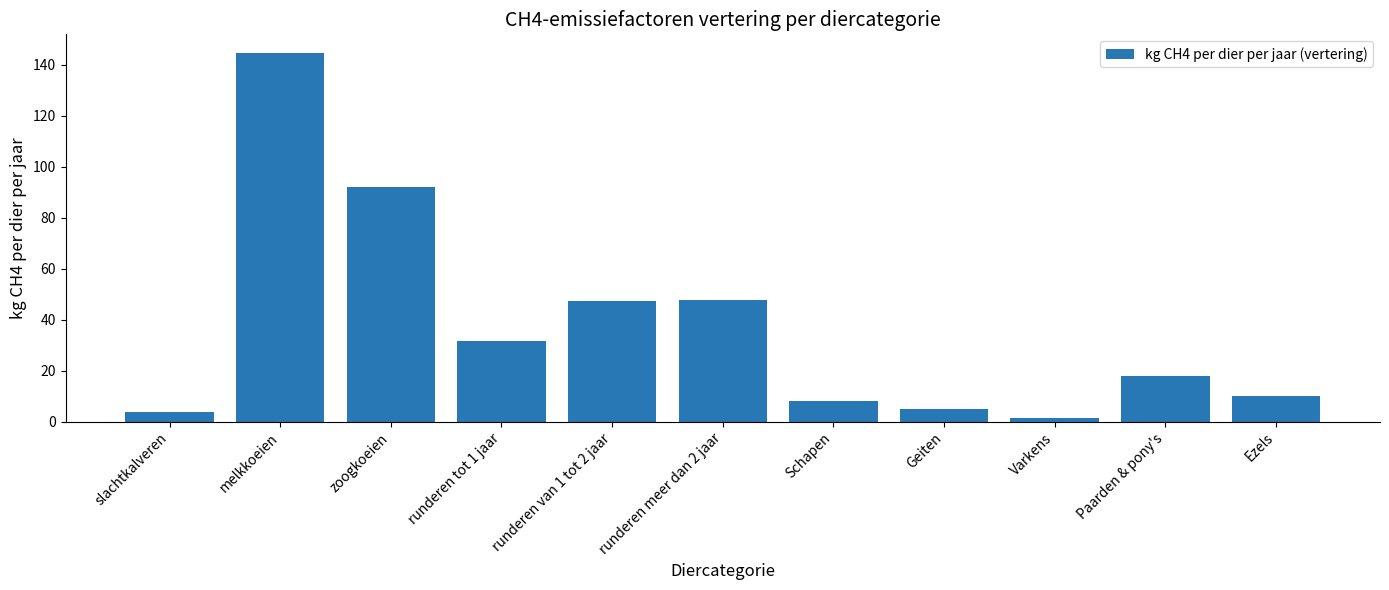

What is the sum of the values at slachtkalveren and zoogkoeien?

96.0